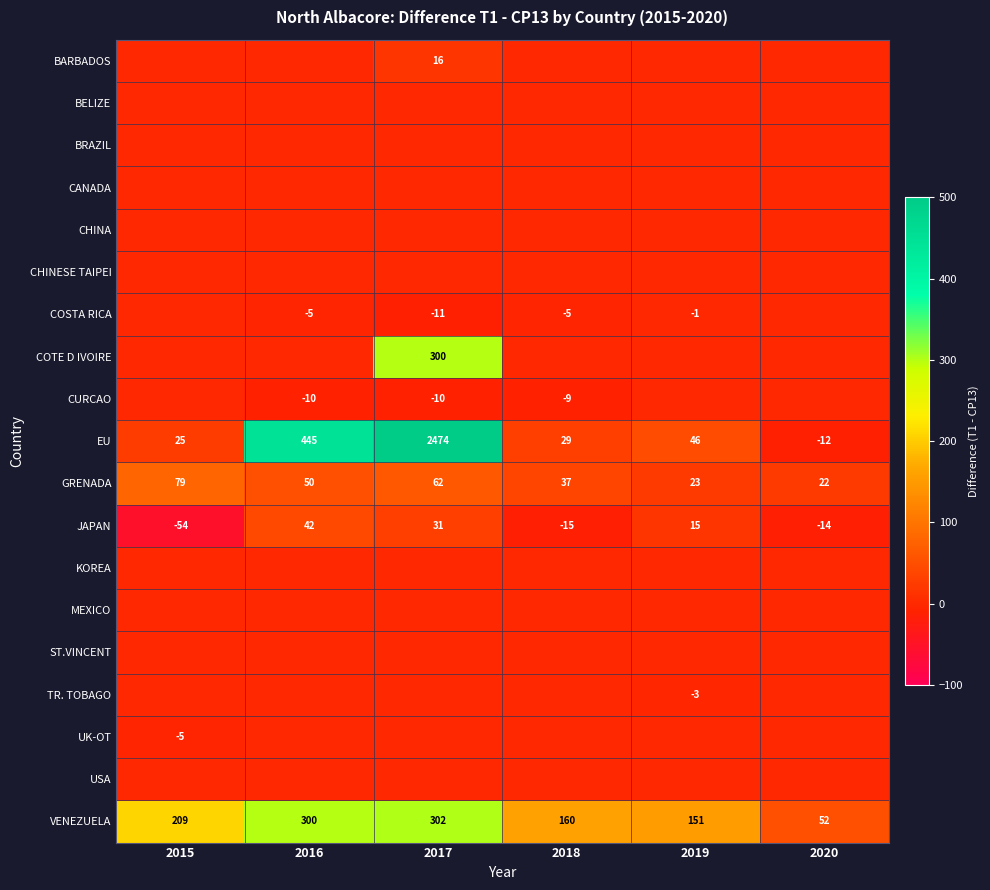

What is the greatest value displayed?

2474